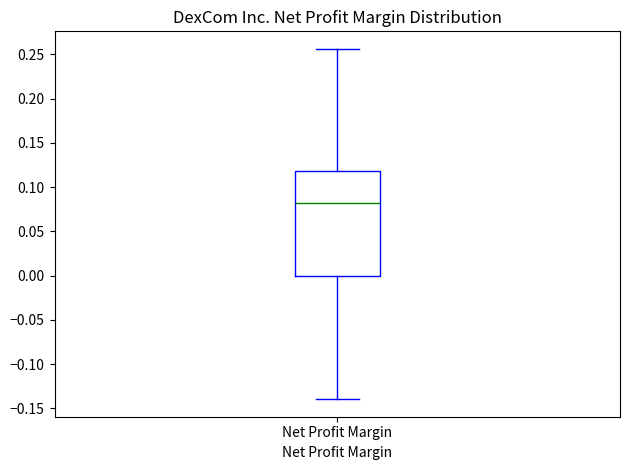

Transcribe this box plot: give where the median line is, the range the box spans, and where the two whiskers end, as read against the y-axis. The values are not printed on the chart, so give them approximately, as read against the axis.

median 0.080, box 0.000 to 0.120, whiskers -0.140 to 0.255